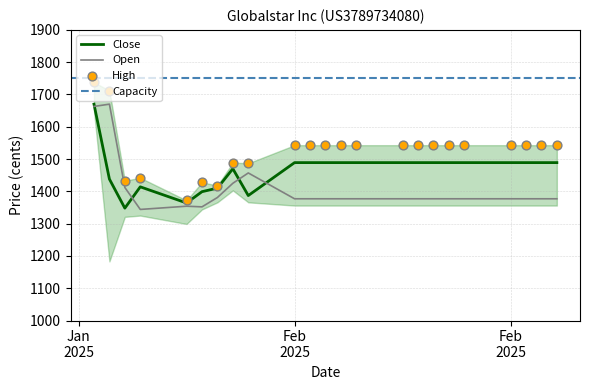

At how many categories does at least one series exceed 1355?

23